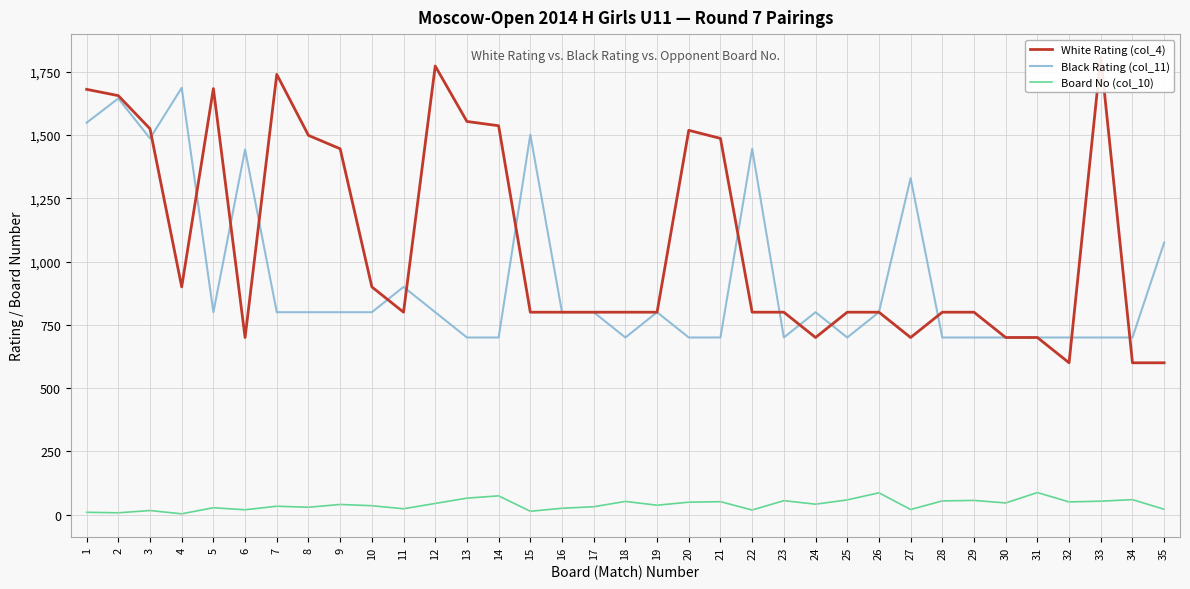

Rank the categories by Board No (col_10) value from highest to lowest.

31, 26, 14, 13, 34, 25, 29, 23, 28, 33, 18, 21, 32, 20, 30, 12, 24, 9, 19, 10, 7, 17, 8, 5, 16, 11, 35, 27, 6, 22, 3, 15, 1, 2, 4